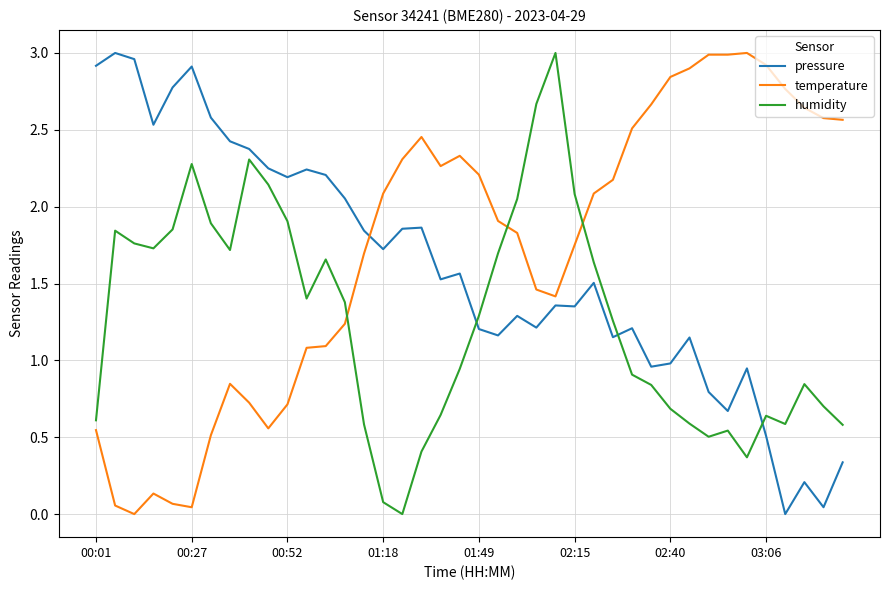

What is the sum of all temperature values?

69.0